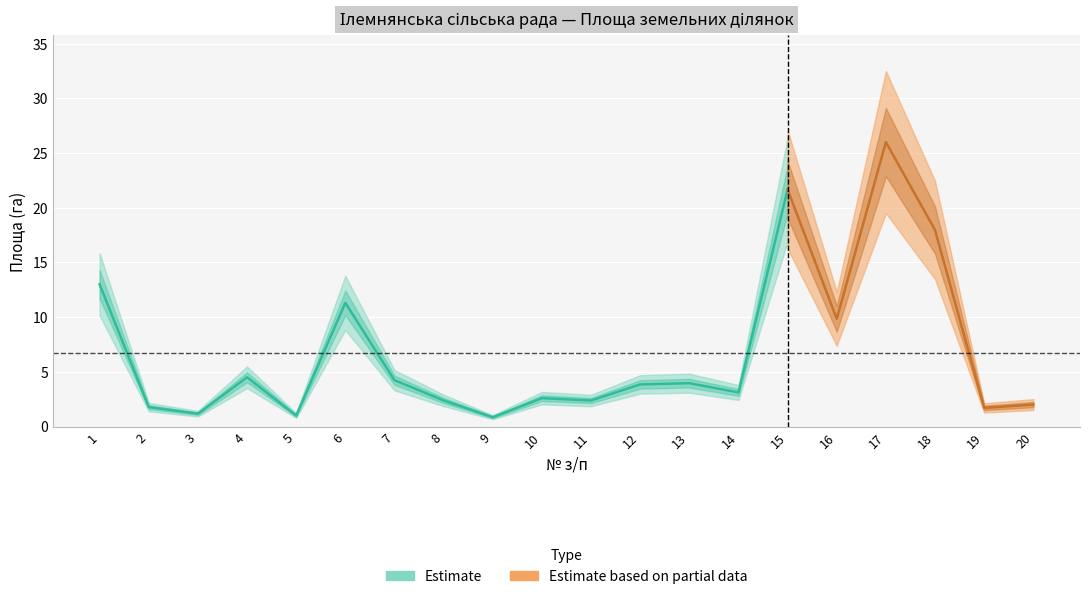

What is the value of the 9th point from the left?

0.8